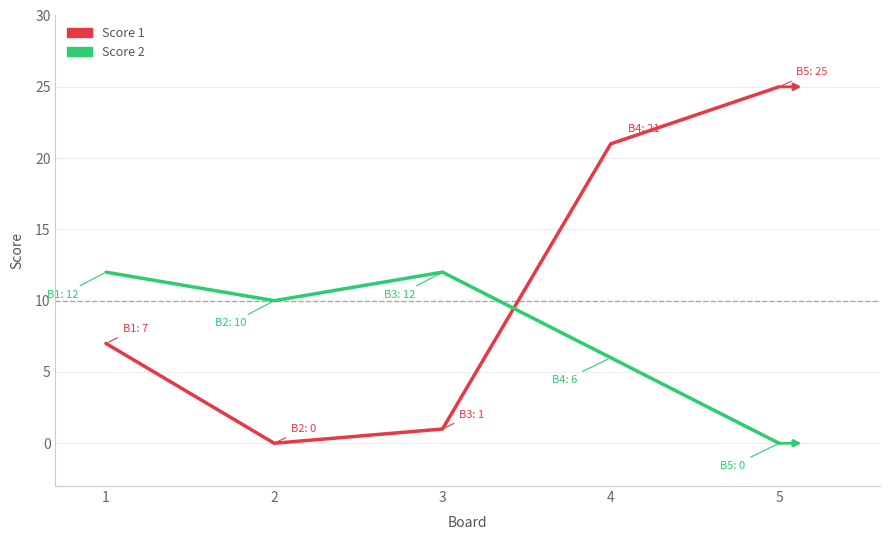

How many positive values does the Score 2 series have?

4